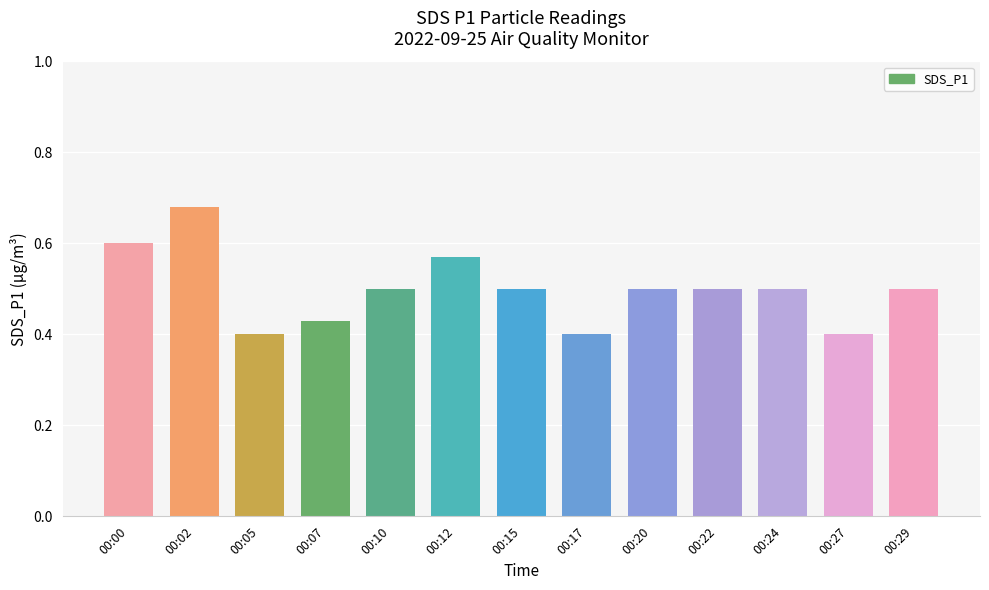

How many values are between 0 and 1?

13